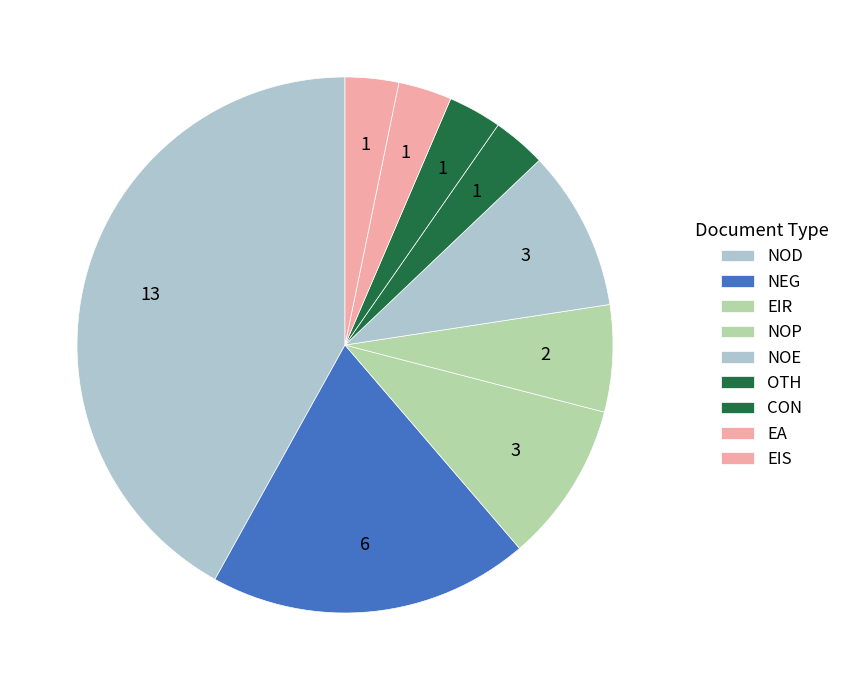

Is it true that CON is 3% of the pie?

True